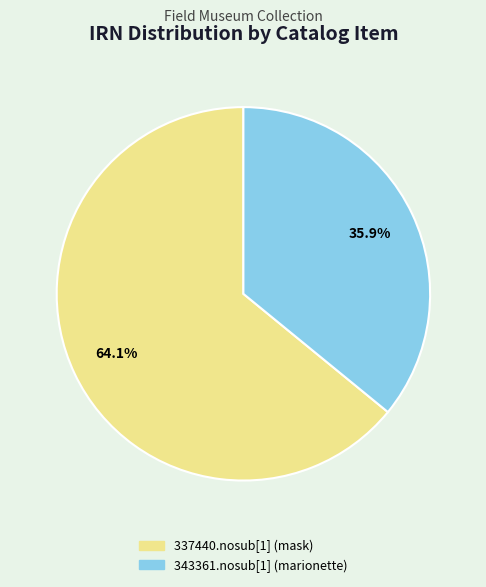

What is the total percentage of 337440.nosub[1] (mask) and 343361.nosub[1] (marionette)?

100.0%